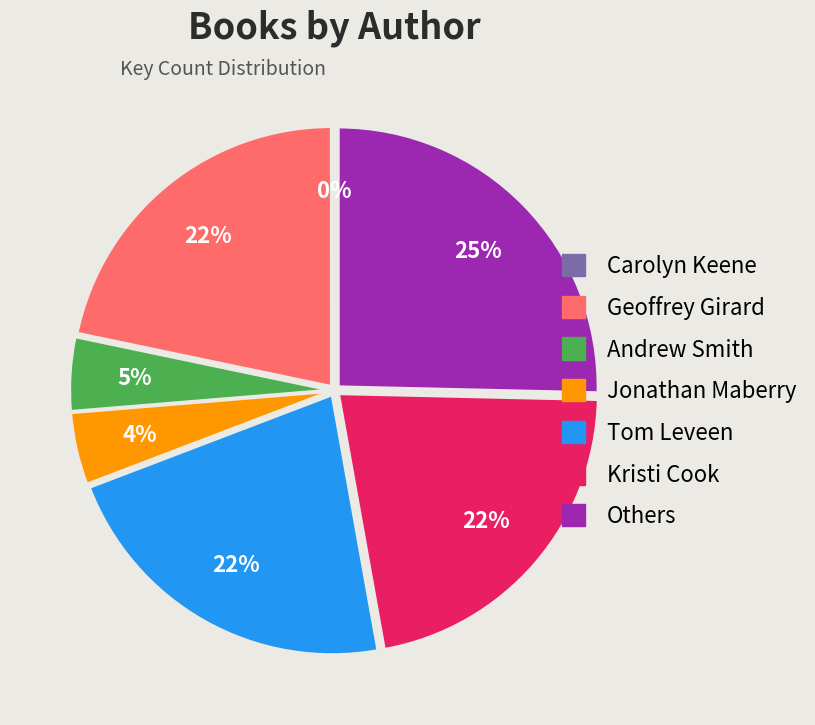

Which slice is the largest?

Others